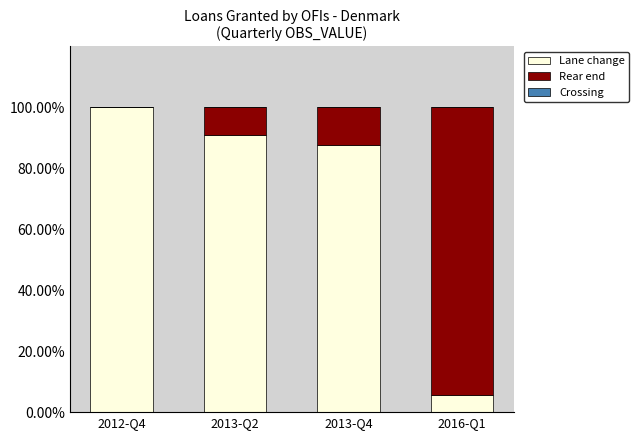

What is the total value across all series at 2013-Q2?

100.0